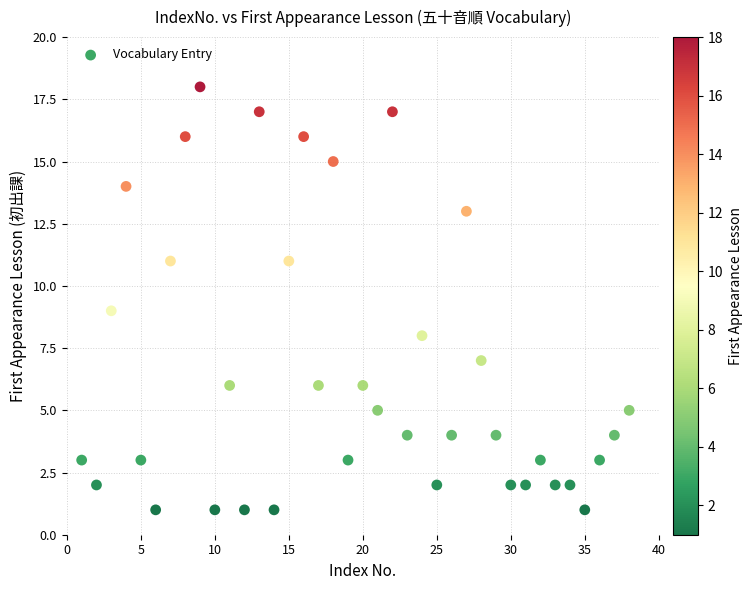

What is the range of X values (max minus min)?

37